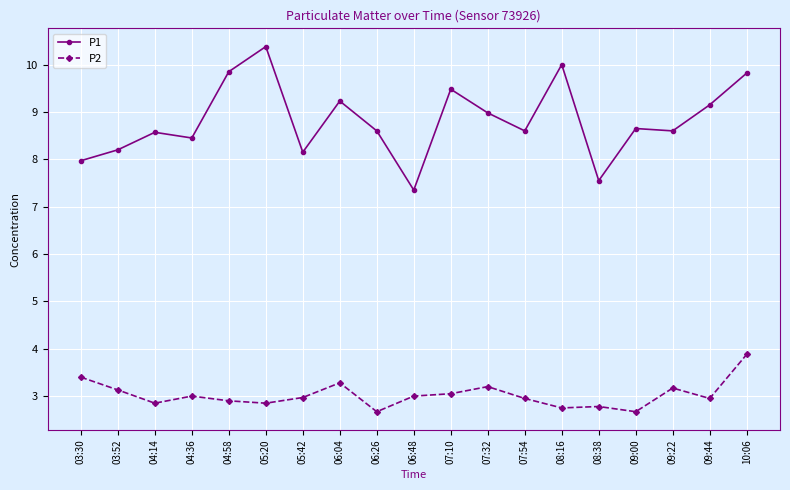

Where is P1 nearest to the value 8?

03:30